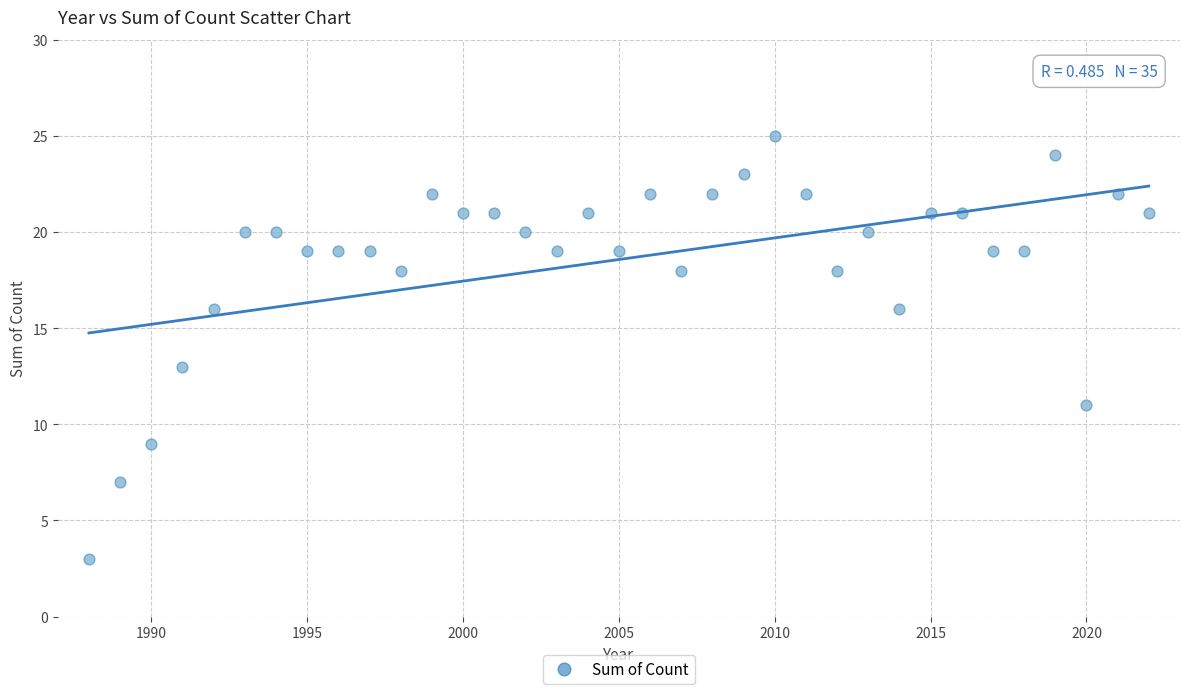

What is the range of X values (max minus min)?

34